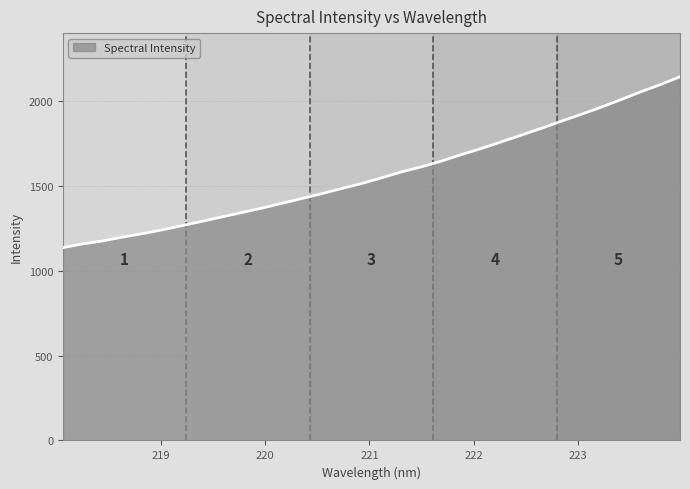

What is the difference between the second highest and second lowest values?

939.1